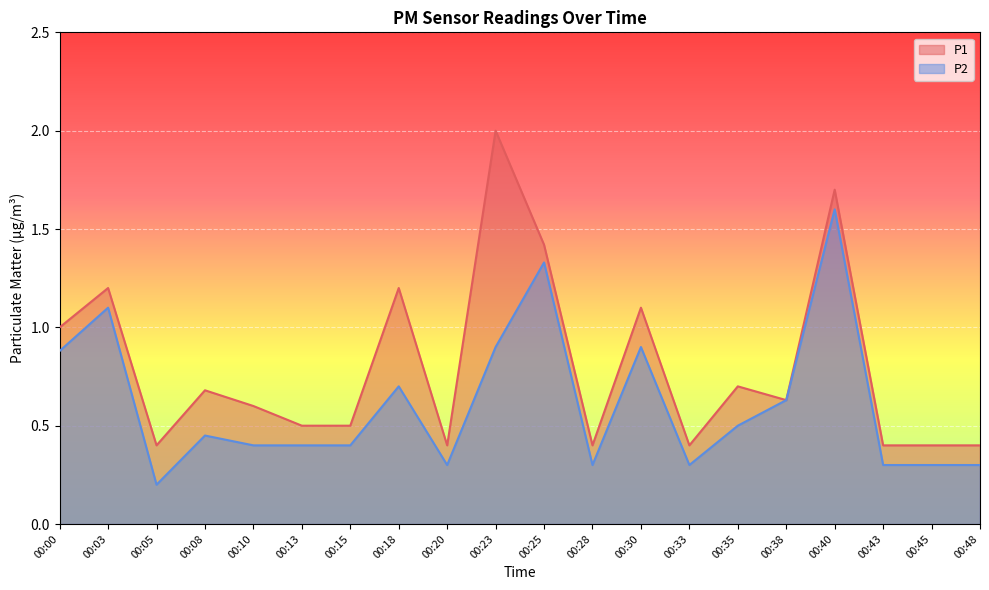

Which series changed the most between 00:00 and 00:33?

P1